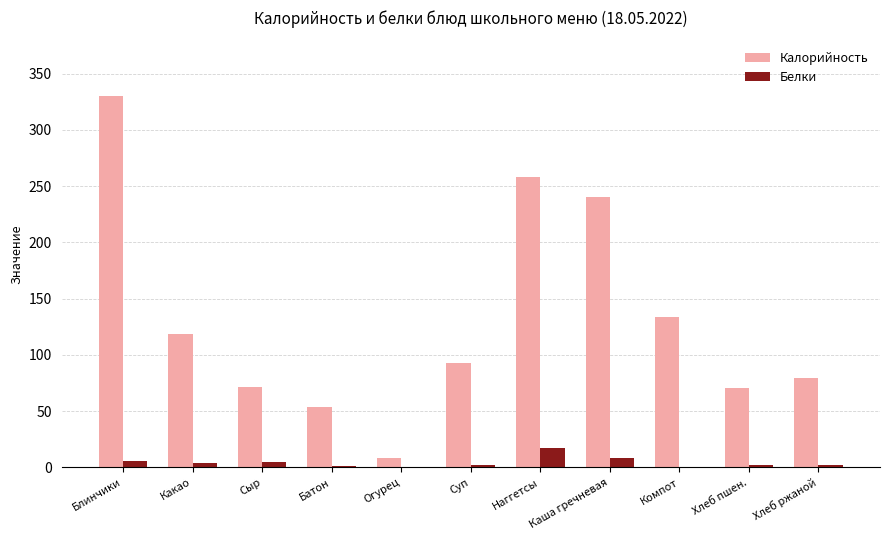

What is the maximum value shown in the chart?

330.0